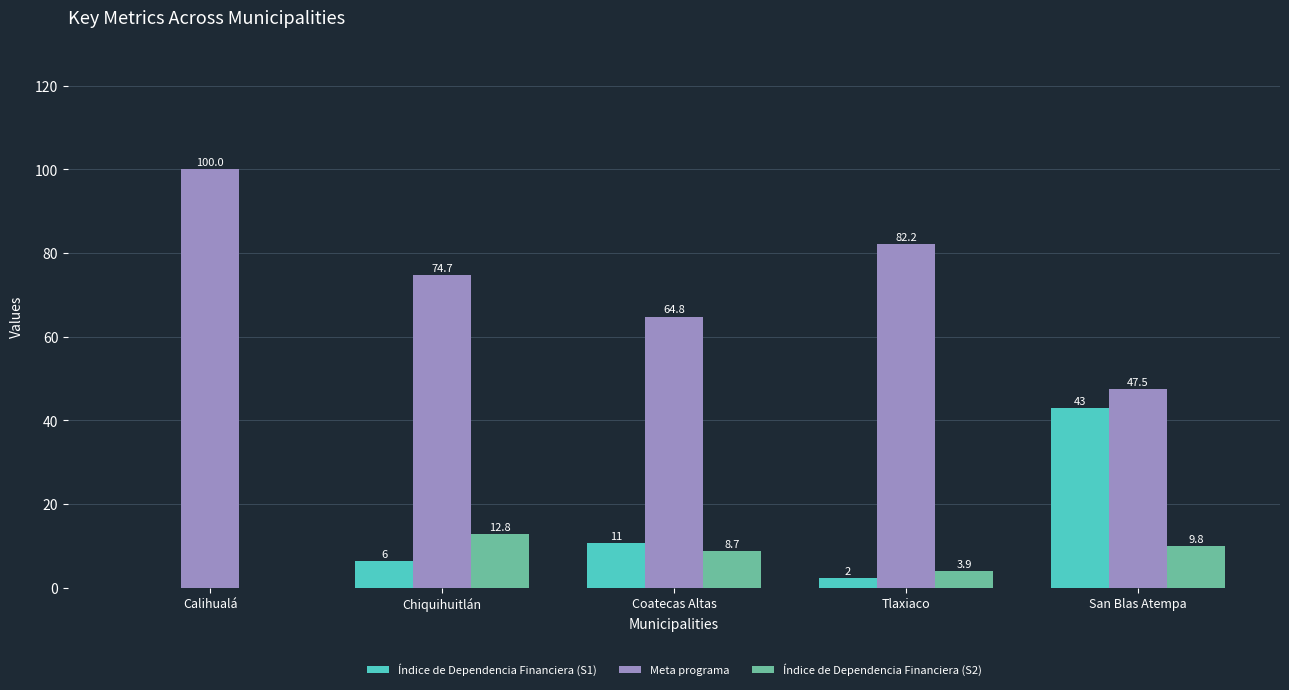

Count the number of categories in the chart.

5